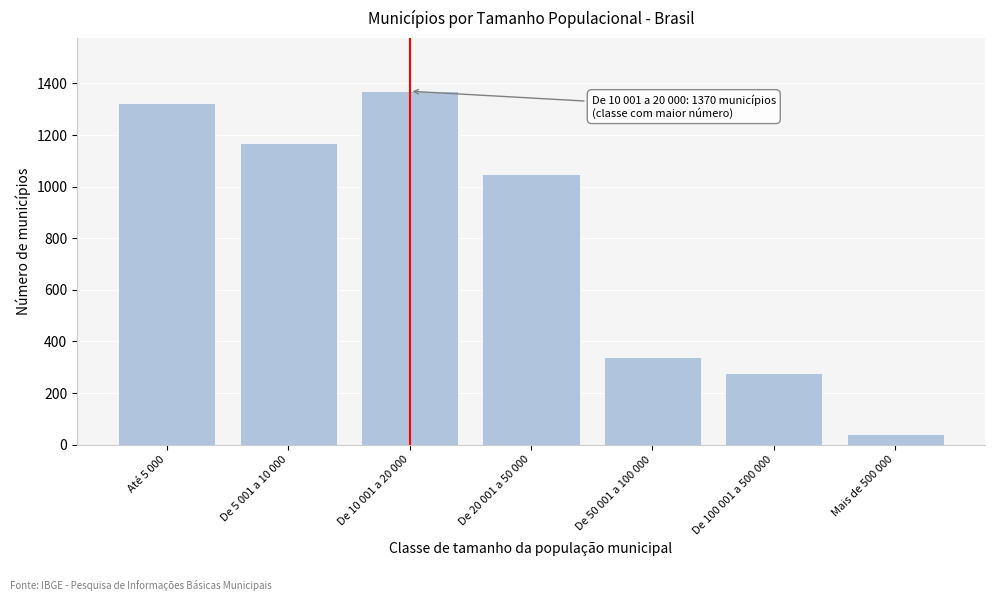

Reading right to left, transcribe all the data shown in this chart.

Mais de 500 000=41	De 100 001 a 500 000=278	De 50 001 a 100 000=338	De 20 001 a 50 000=1050	De 10 001 a 20 000=1370	De 5 001 a 10 000=1169	Até 5 000=1324